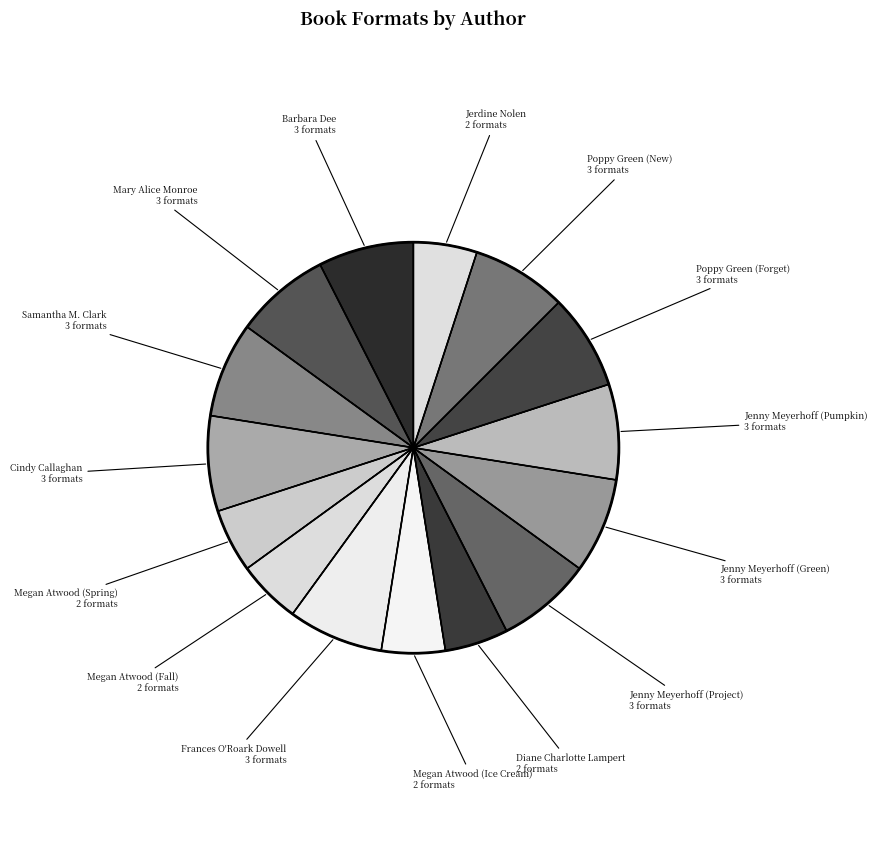

Count the number of slices in the pie.

15